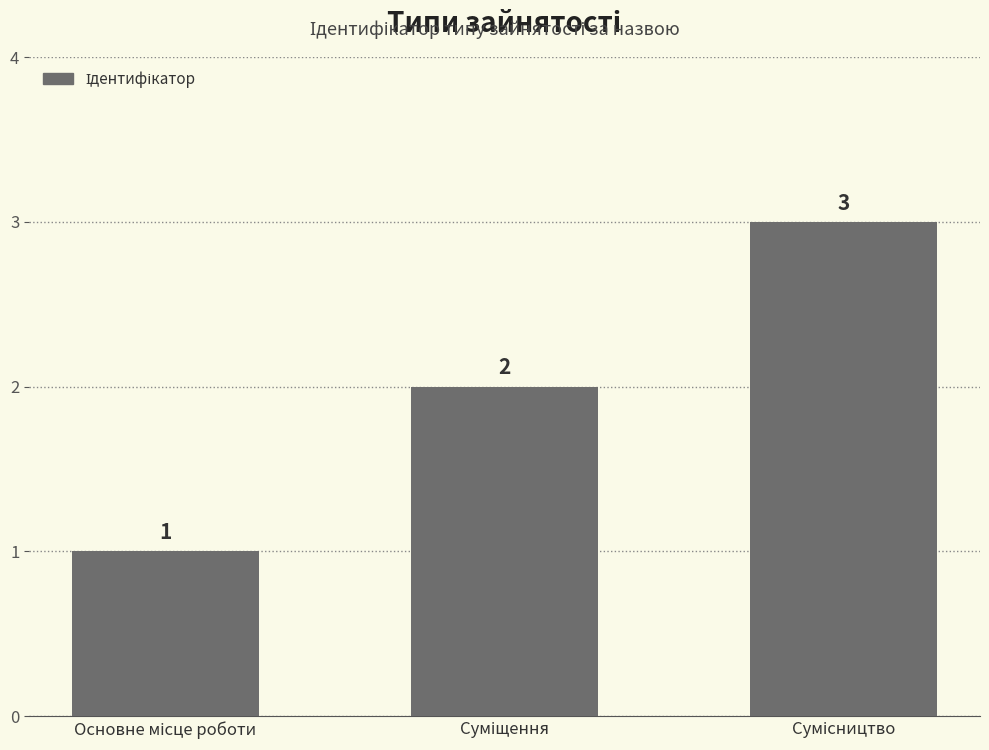

How many values are between 1 and 3?

3